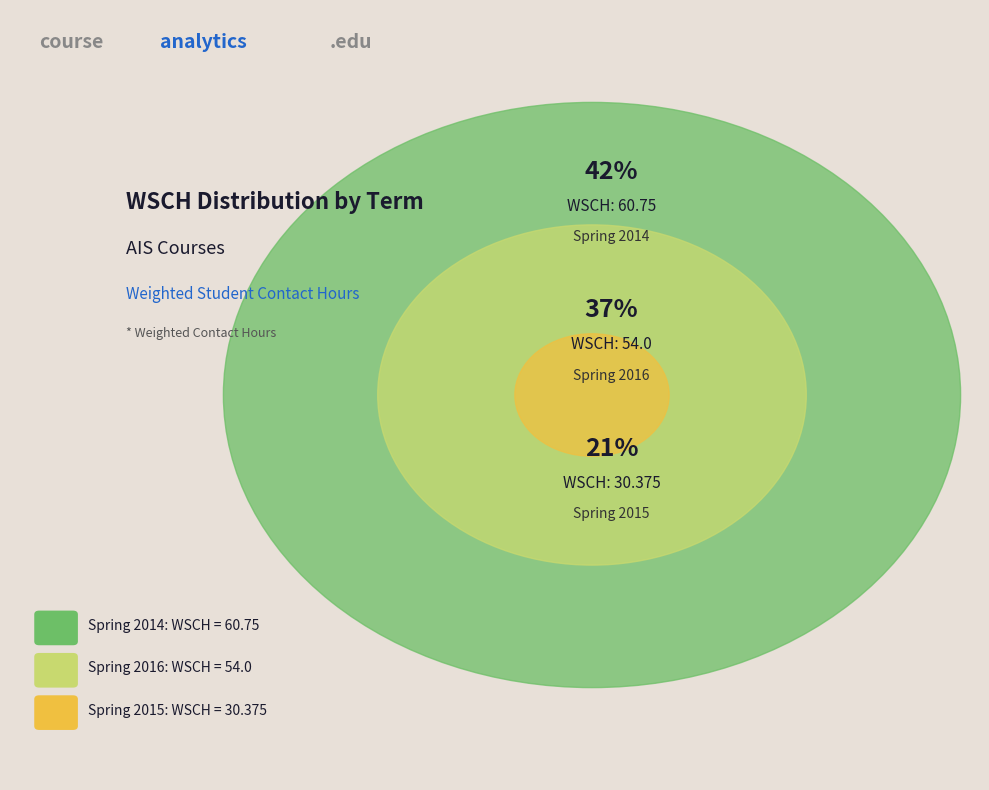

Is there a majority slice in this chart?

No